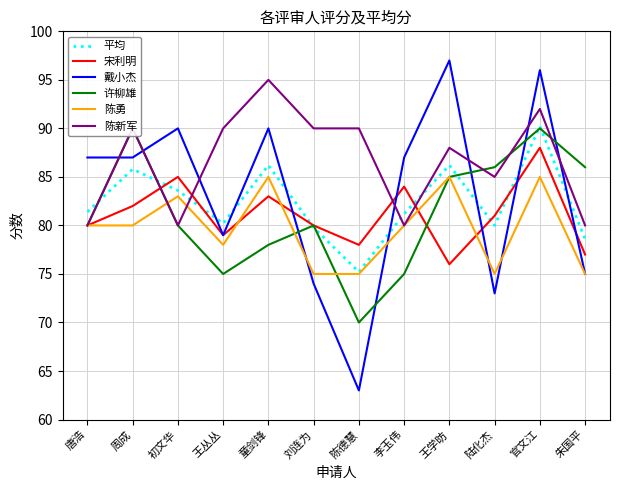

True or false: 陈勇 and 许柳雄 cross at least once.

True